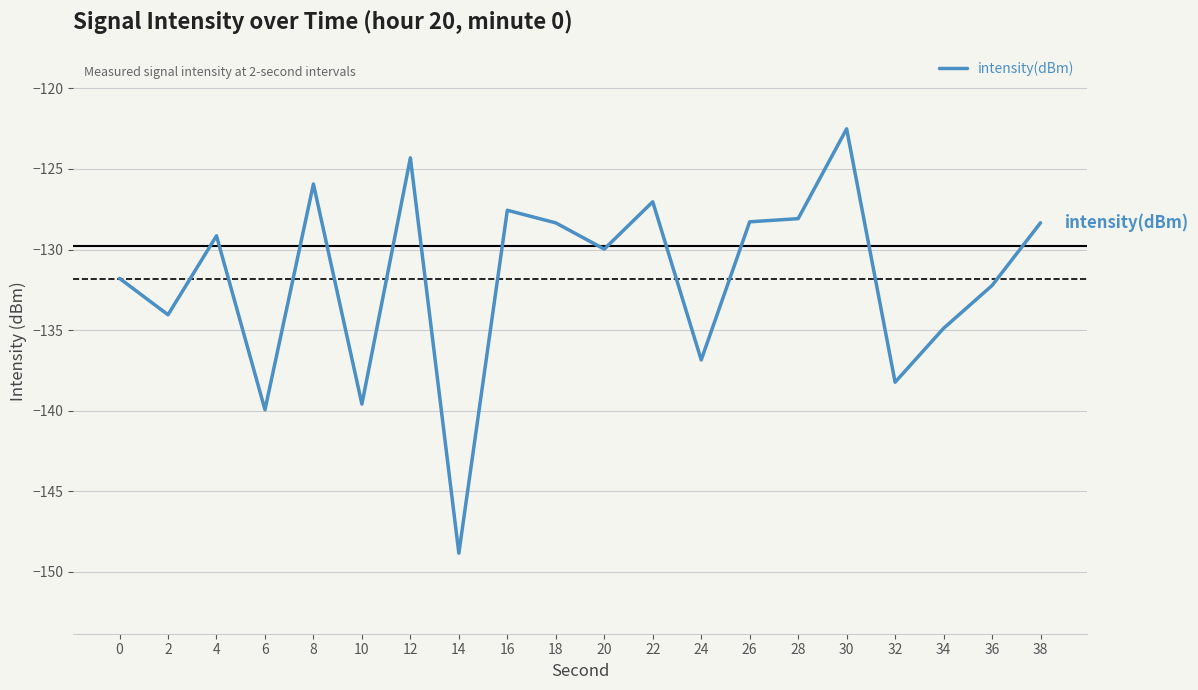

What is the maximum value shown in the chart?

-122.5